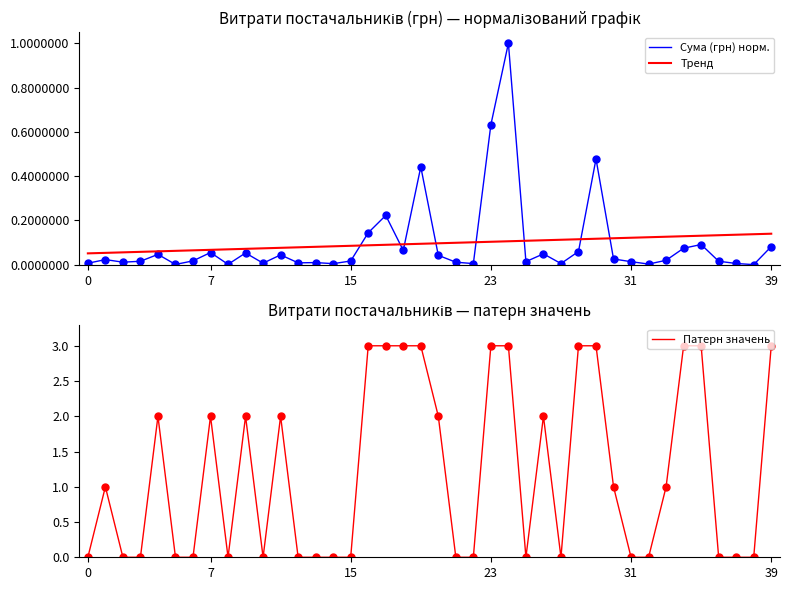

Which series ends up on top after the final intersection of Патерн значень and Сума (грн) норм.?

Патерн значень